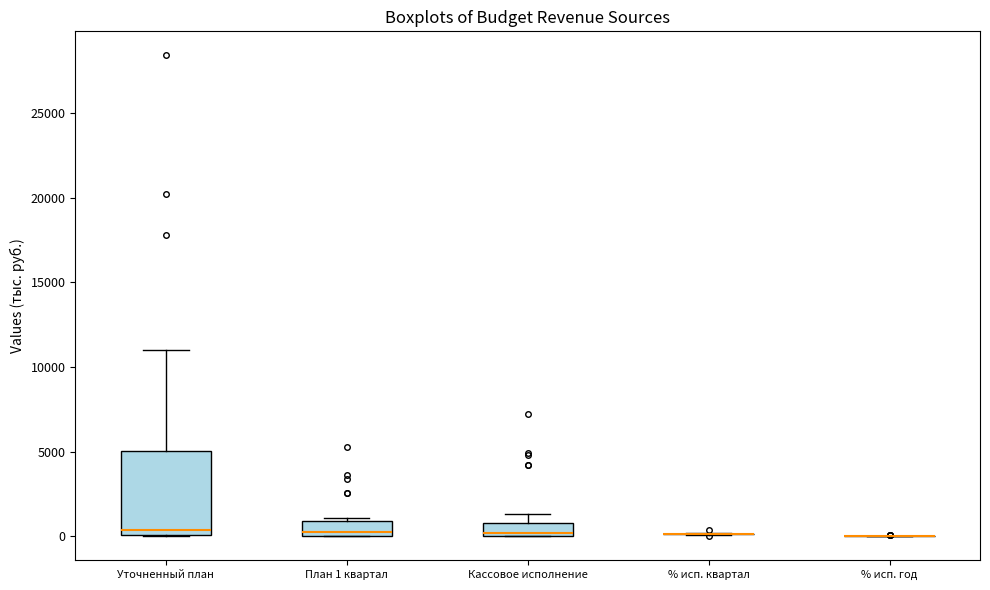

Where is the upper edge of the box for Кассовое исполнение on the y-axis? The values are not printed on the chart, so give them approximately, as read against the axis.

1000